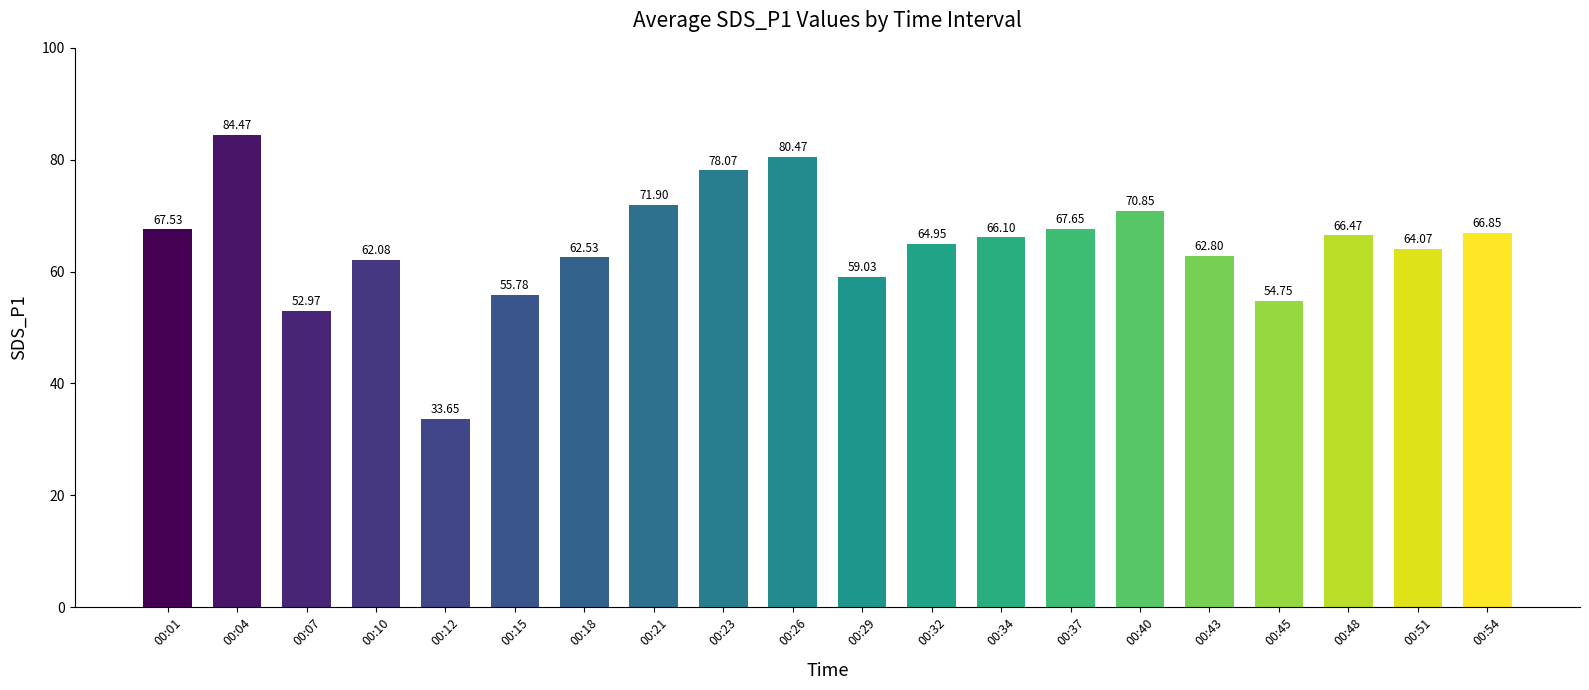

Rank the categories by value from lowest to highest.

00:12, 00:07, 00:45, 00:15, 00:29, 00:10, 00:18, 00:43, 00:51, 00:32, 00:34, 00:48, 00:54, 00:01, 00:37, 00:40, 00:21, 00:23, 00:26, 00:04